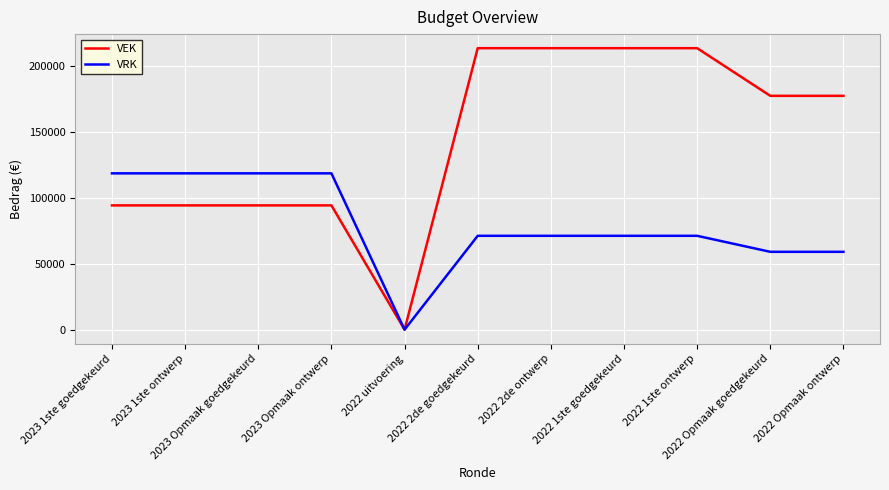

What is the maximum value shown in the chart?

213474